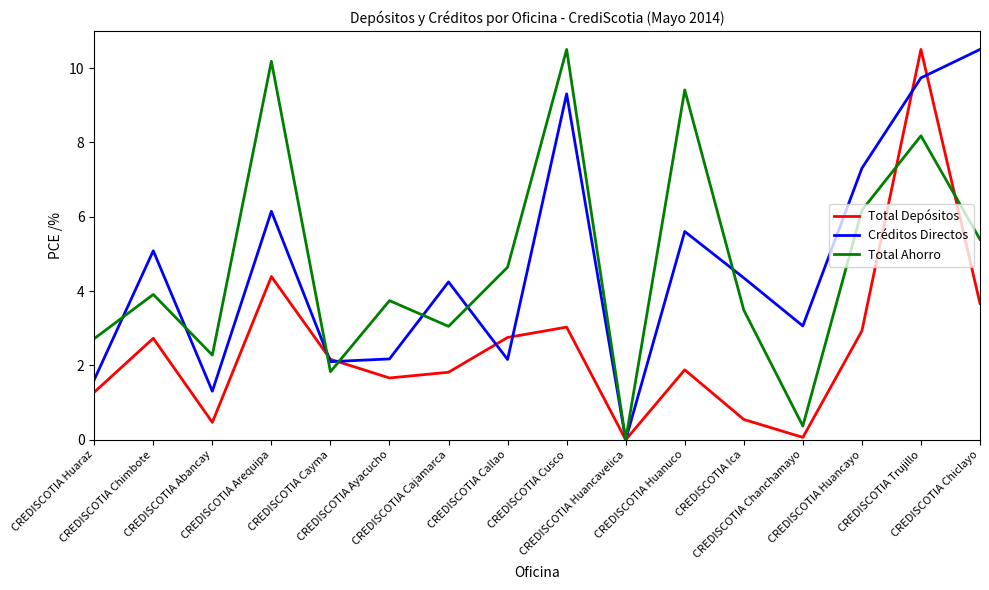

How many lines are shown in the chart?

3